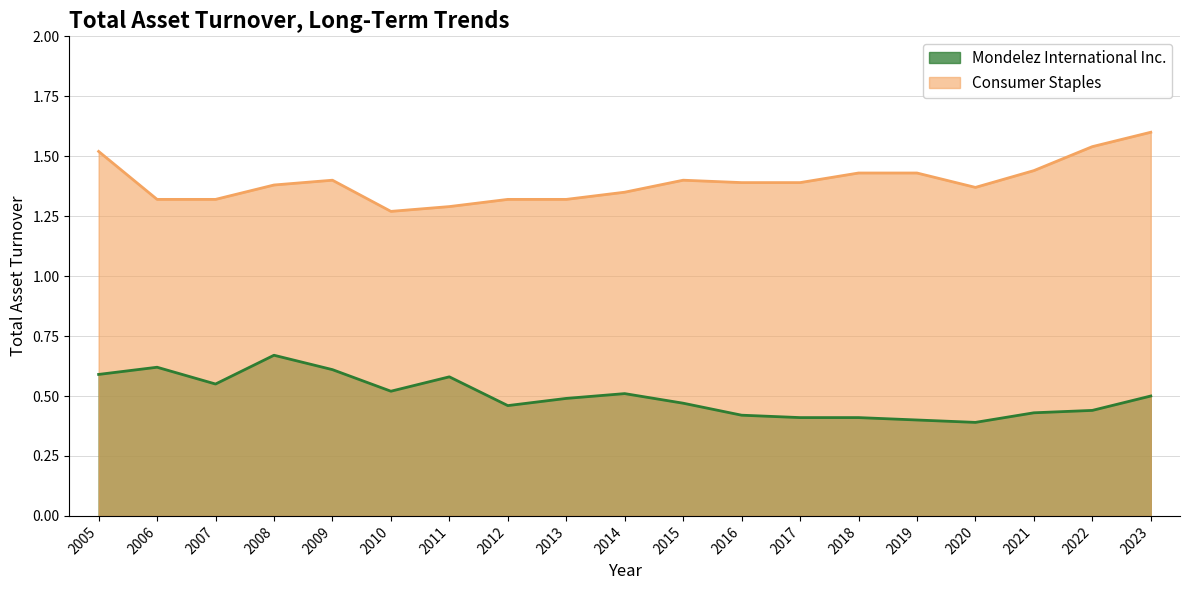

At which label is Mondelez International Inc. closest to 0?

2020